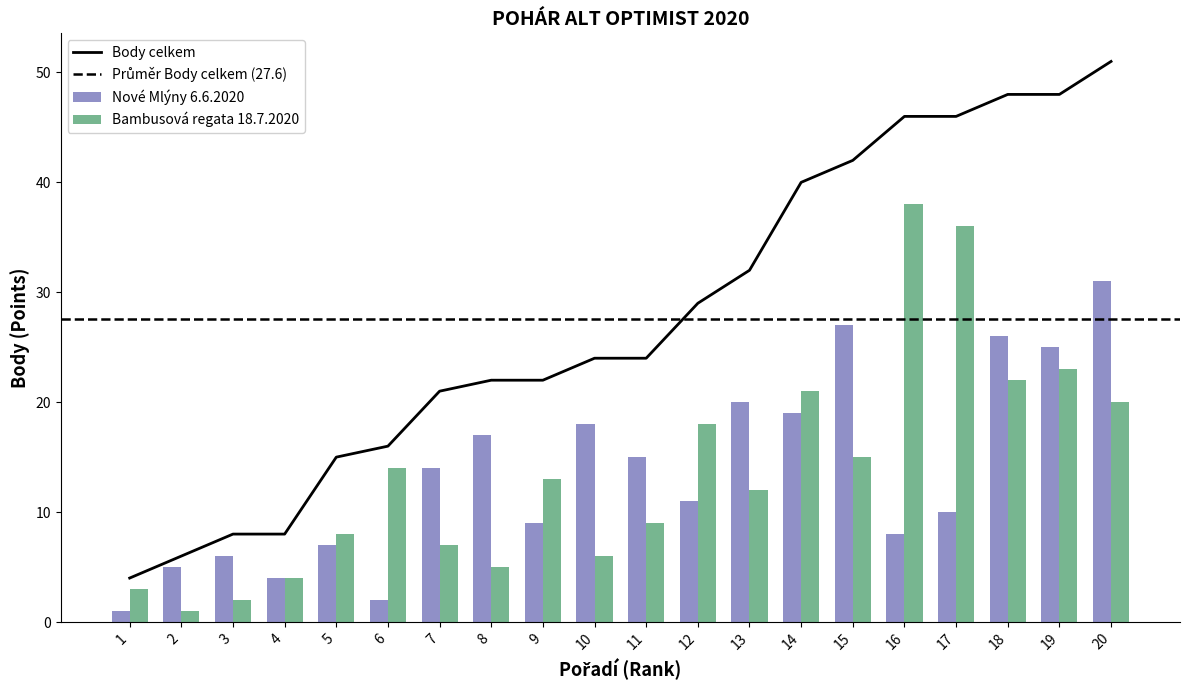

What is the sum of the Body celkem values at 15 and 12?

71